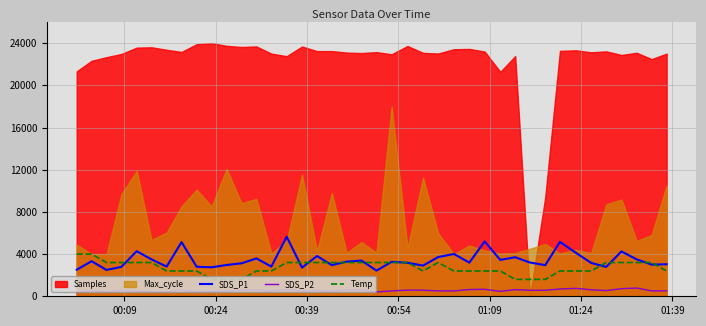

What is the highest value of the SDS_P1 series?

5650.0